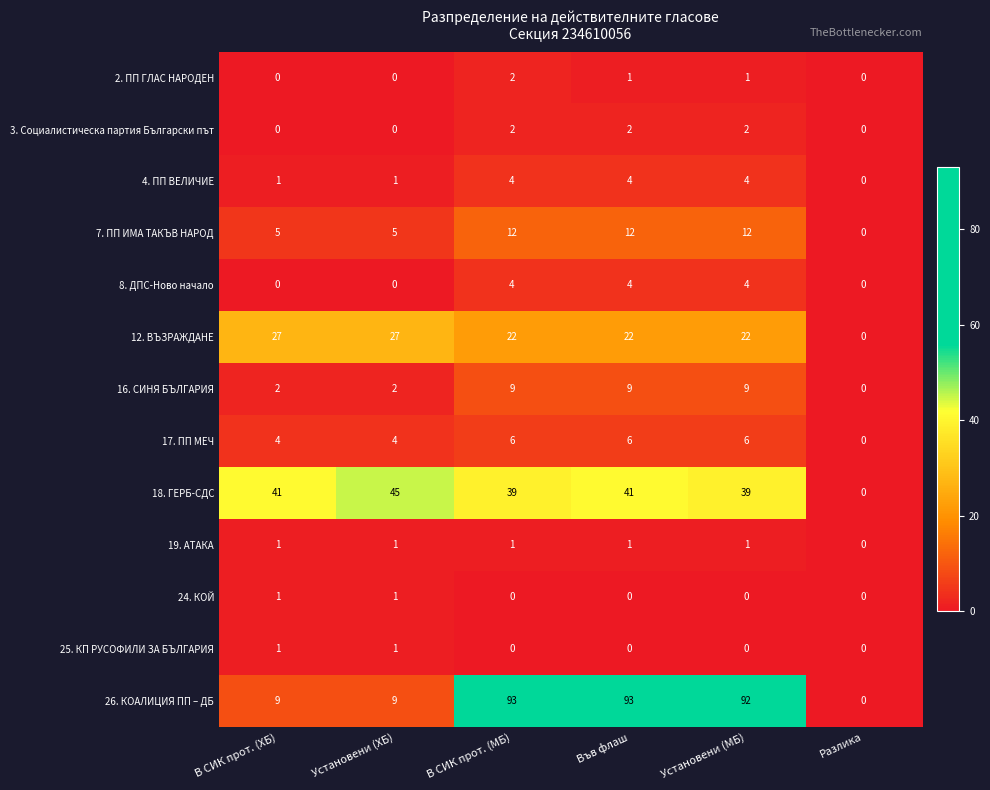

At which label is 19. АТАКА closest to 0?

Разлика